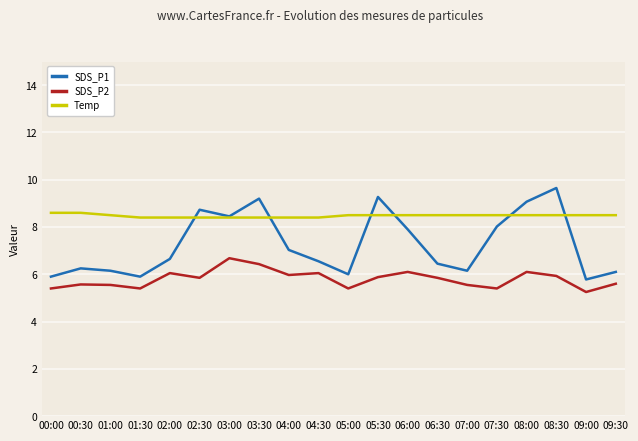

What is the label of the 4th point from the left?

01:30